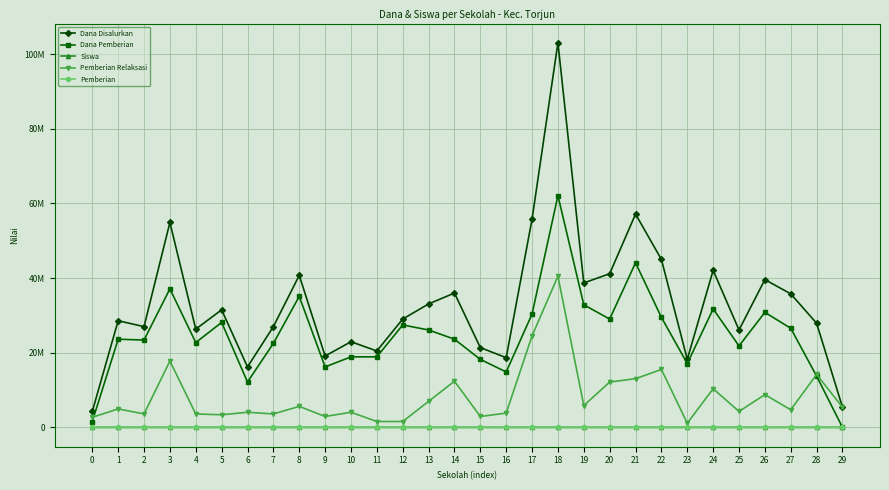

What is the sum of the Pemberian Relaksasi values at 28 and 12?

15750000